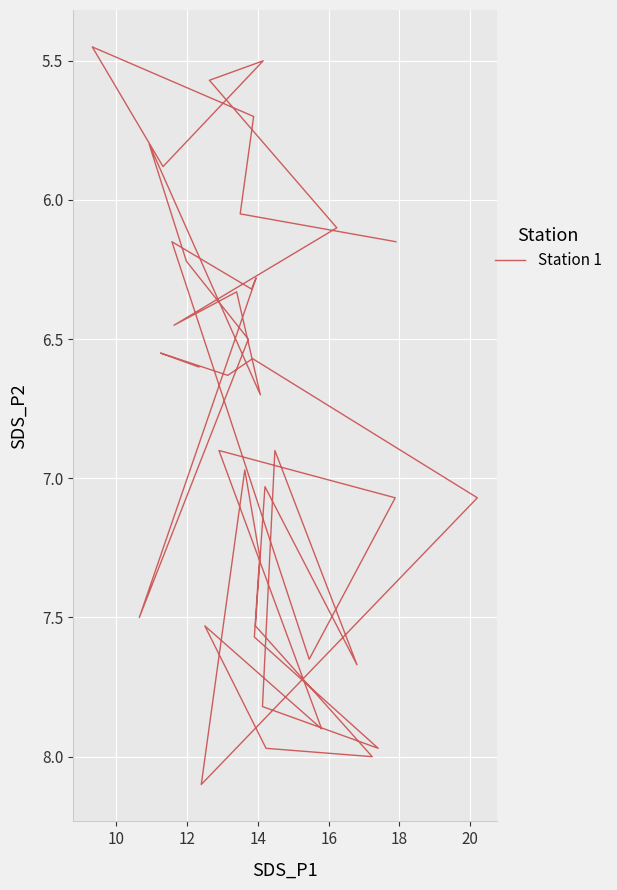

What is the smallest value displayed?

5.5